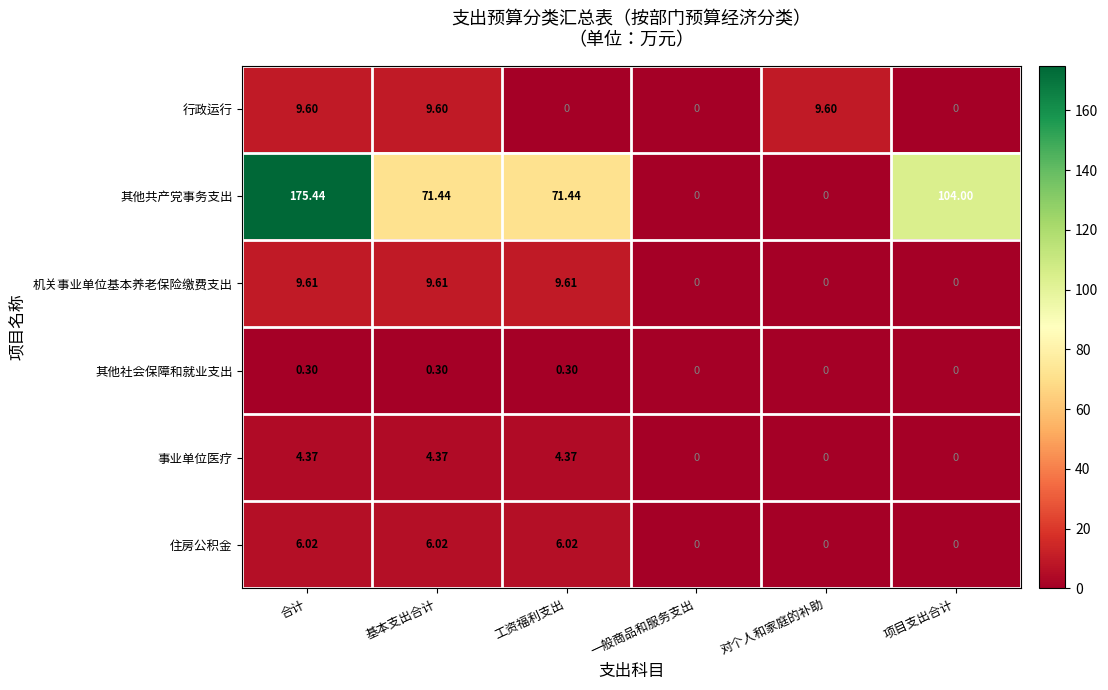

Which series has the largest range (max minus min)?

其他共产党事务支出